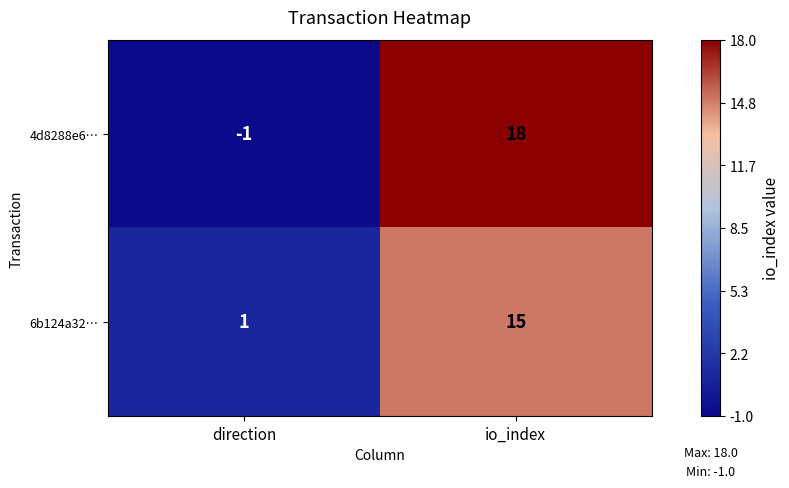

Reading left to right, what are all the values shown in this chart?

4d8288e6…: -1	18
6b124a32…: 1	15